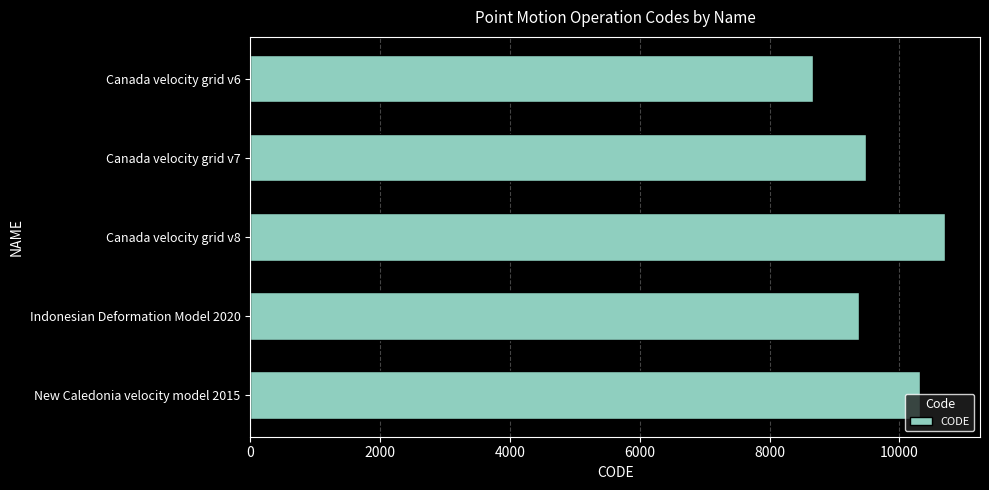

What is the average value?

9713